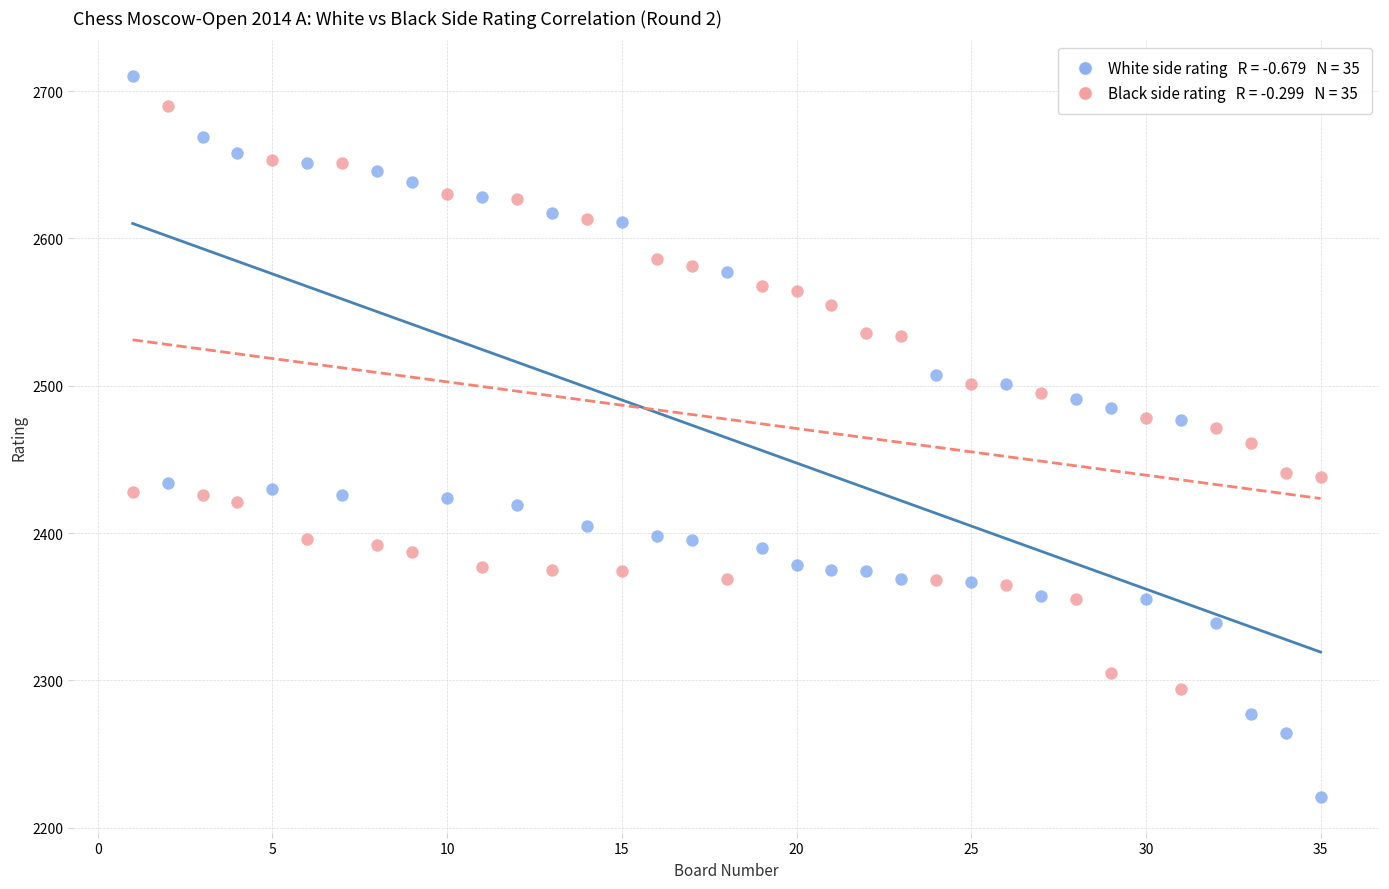

Across all data points, what is the range of Y values (max minus min)?

489